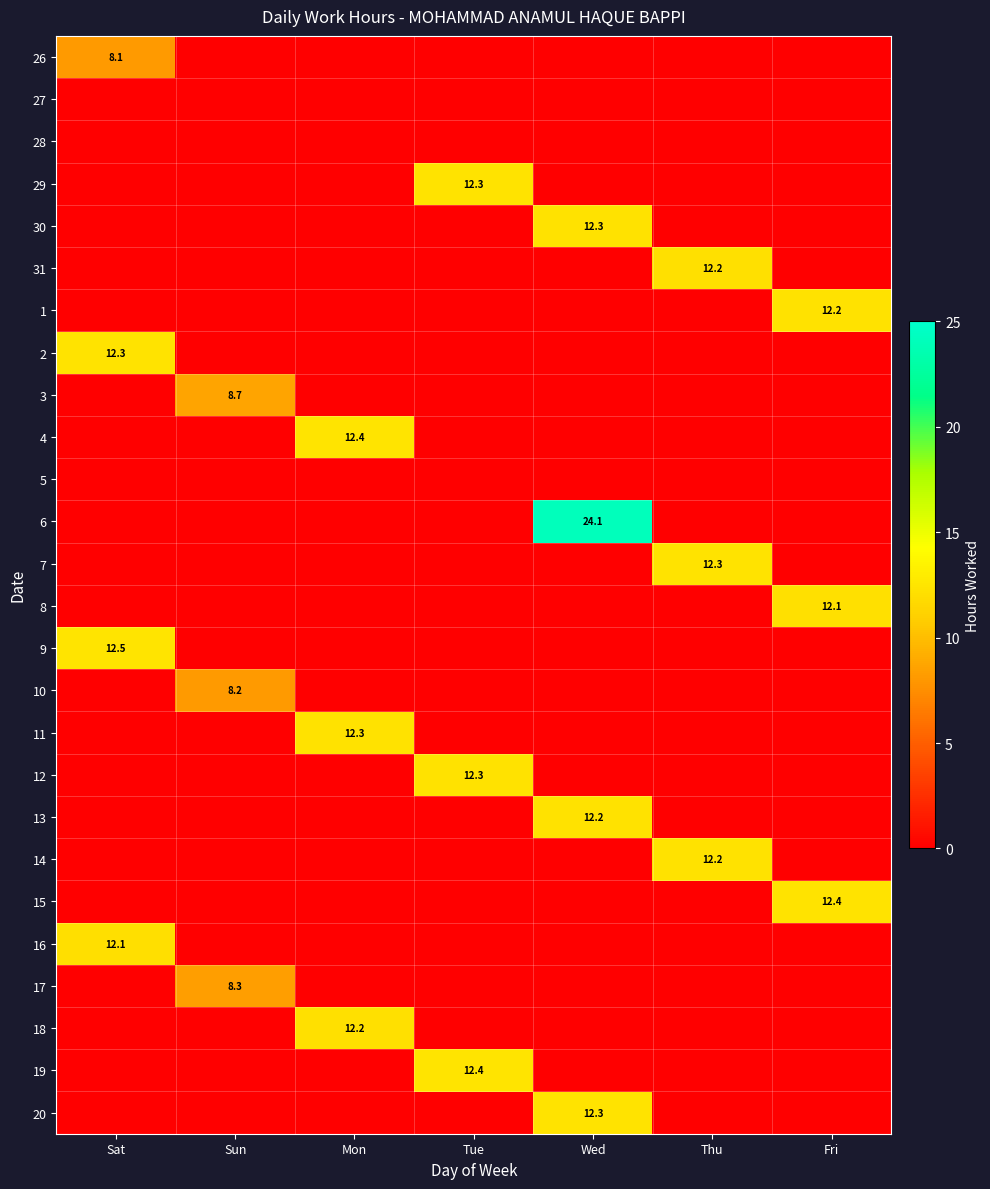

Is it true that 26 equals 11.5 at Sat?

False